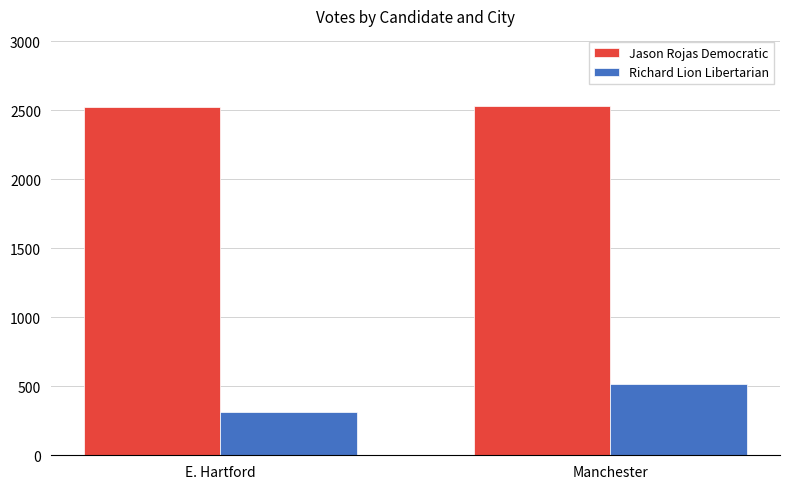

How many data points does each series have?

2